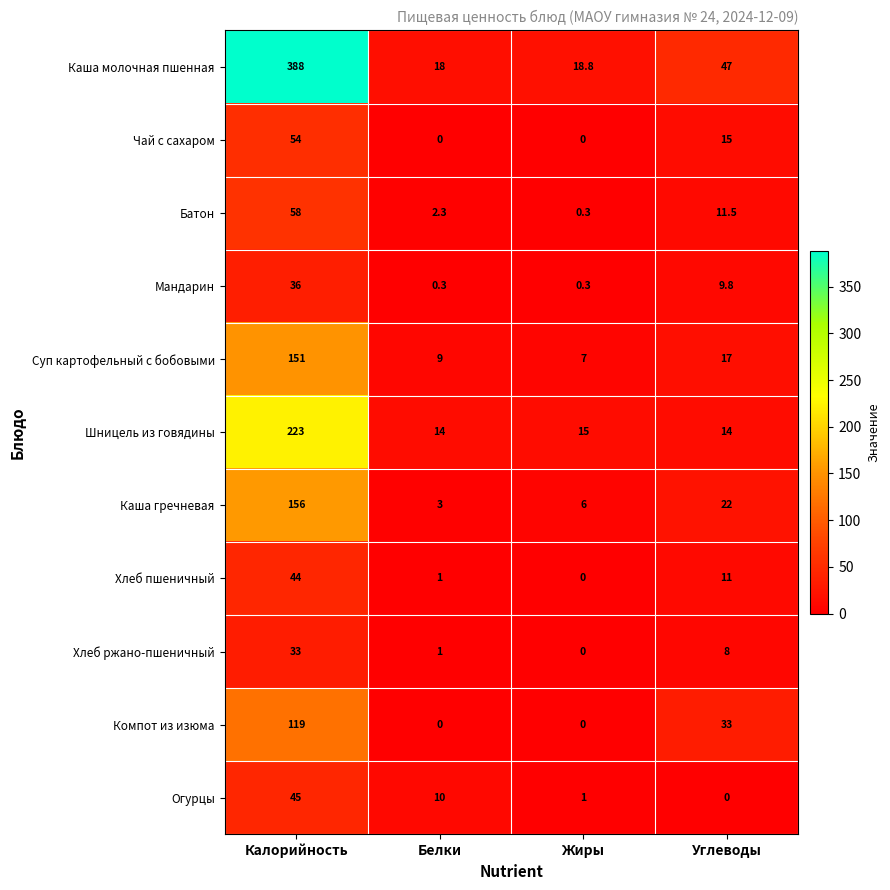

At how many categories does at least one series exceed 241?

1